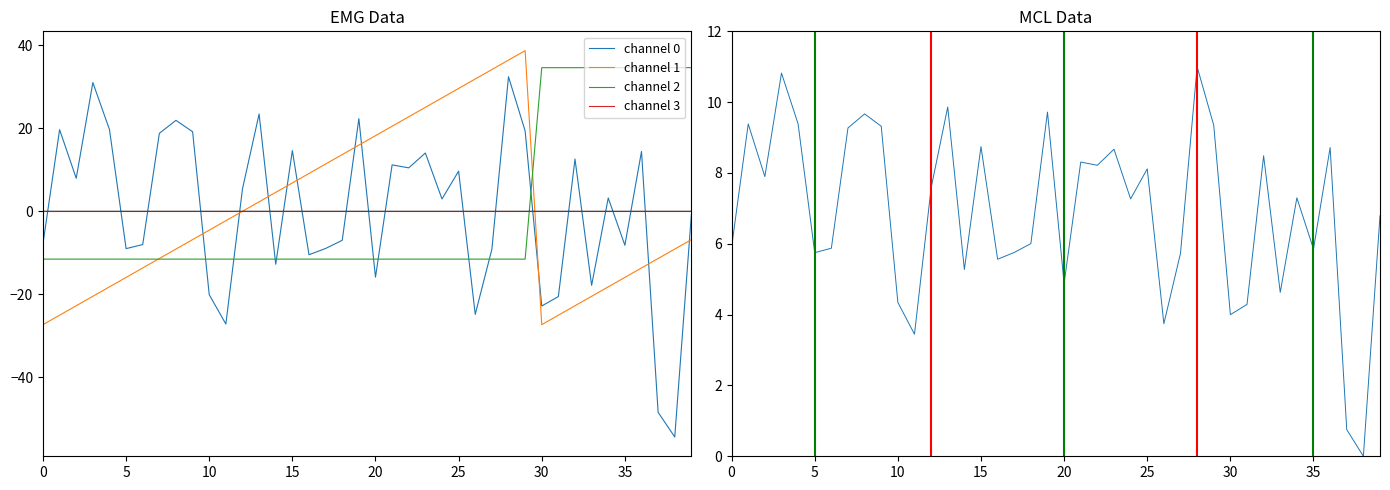

True or false: channel 0 and intensity(dBm) cross at least once.

True